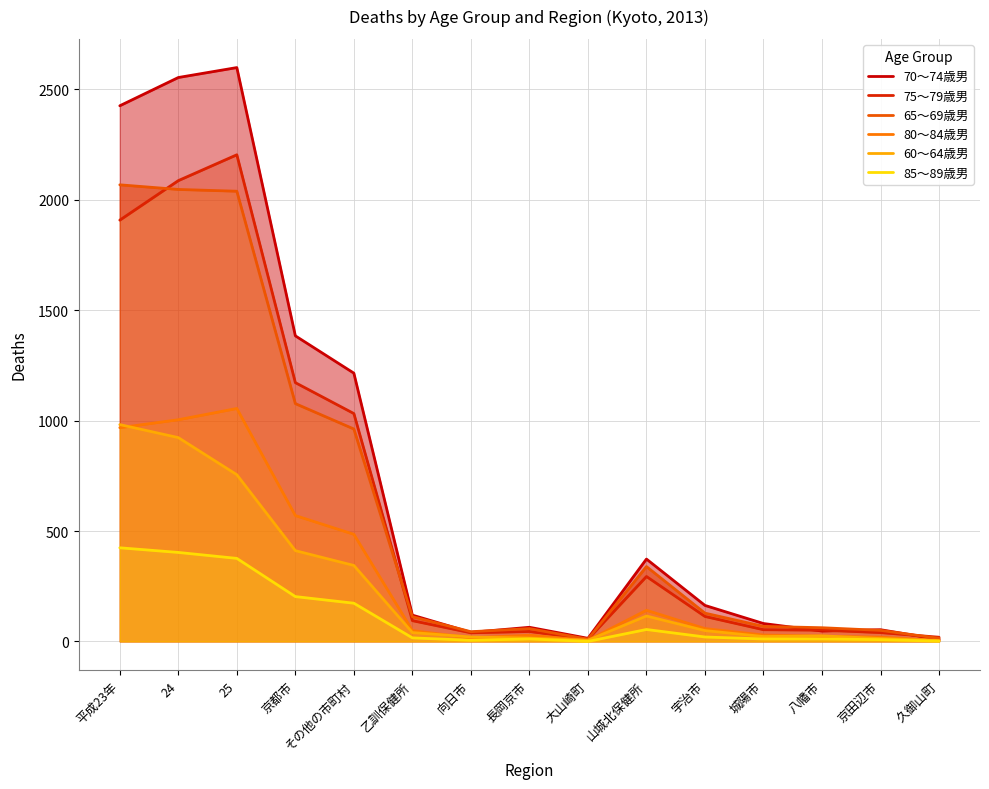

The value of 60～64歳男 at 25 is 1248. True or false?

False